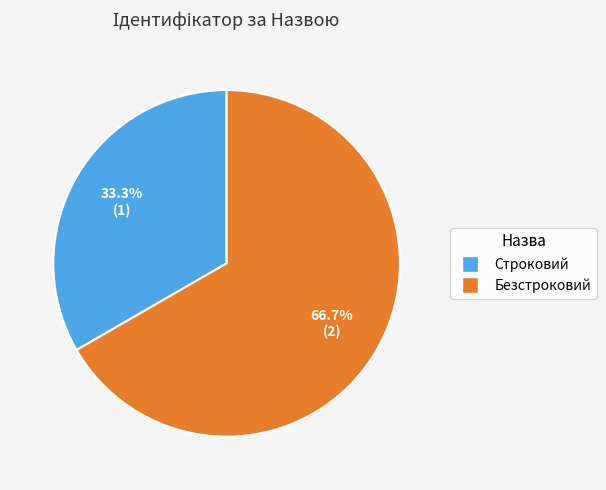

What is the ratio of the value at Строковий to the value at Безстроковий?

0.5